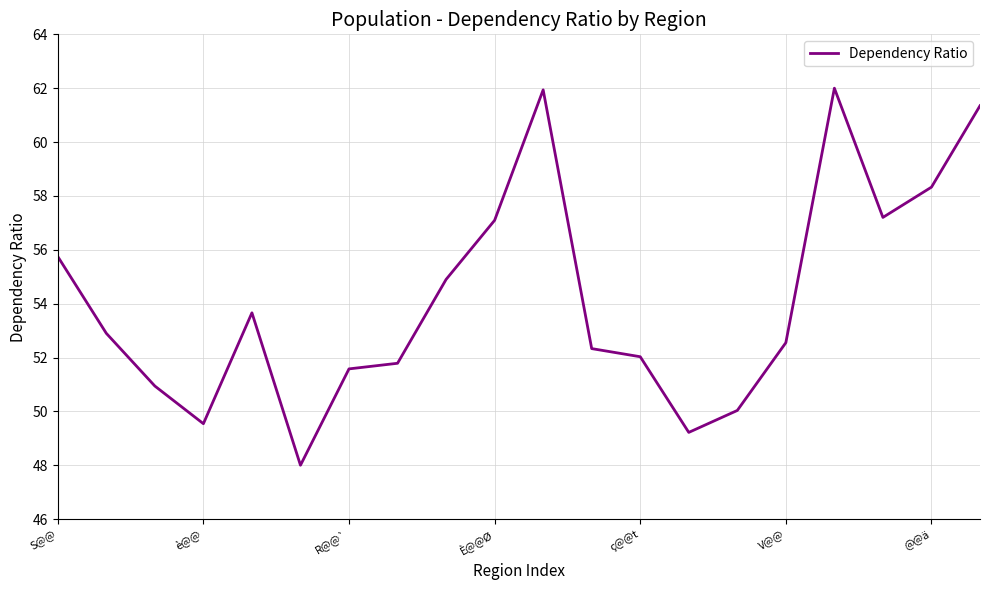

What is the minimum value shown in the chart?

48.0